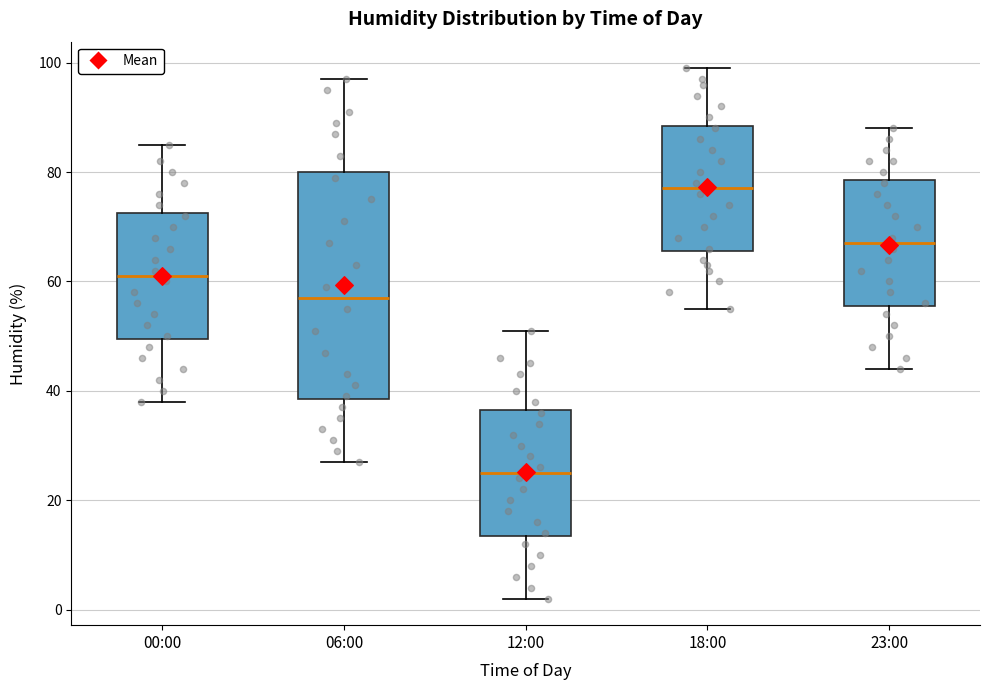

Comparing the boxes themselves (not the whiskers), which one is the tallest?

06:00